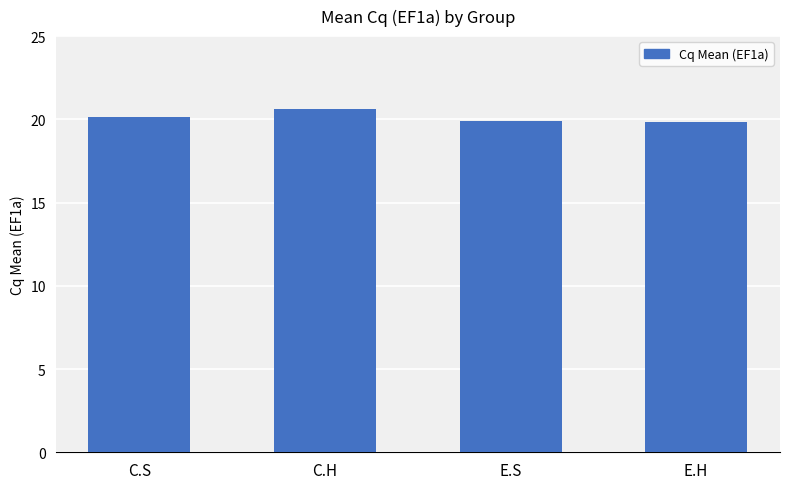

What is the smallest value displayed?

19.8